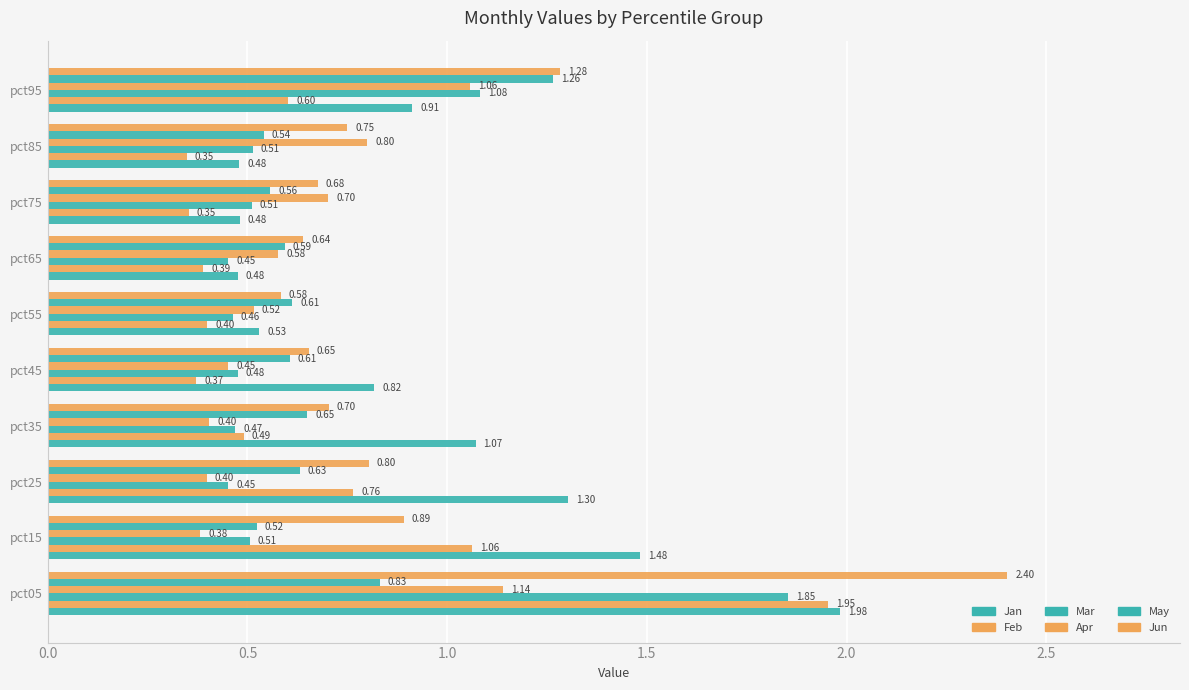

Rank the series by their maximum value, from highest to lowest.

Jun, Jan, Feb, Mar, May, Apr